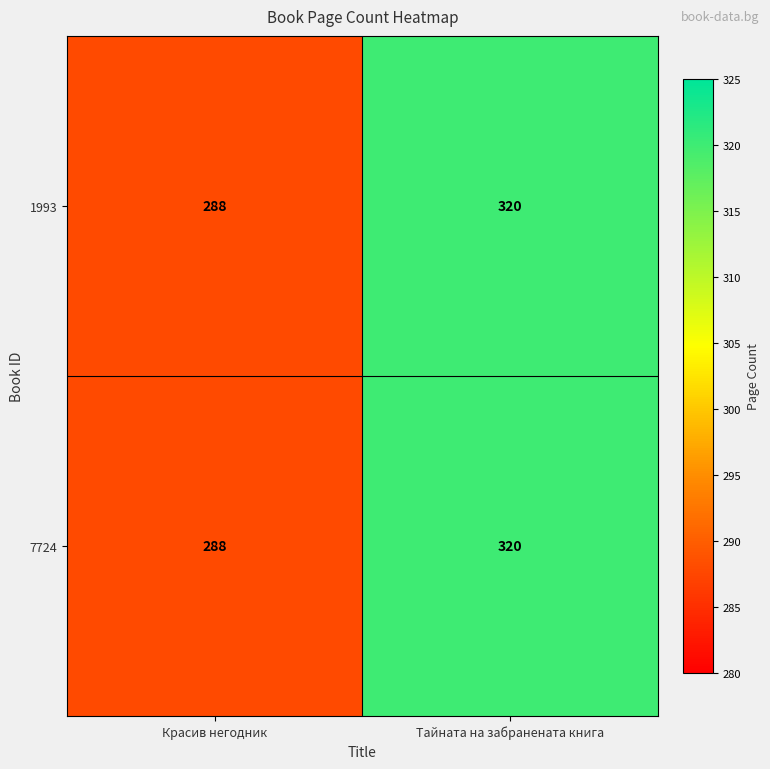

What is the total value across all series at Красив негодник?

576